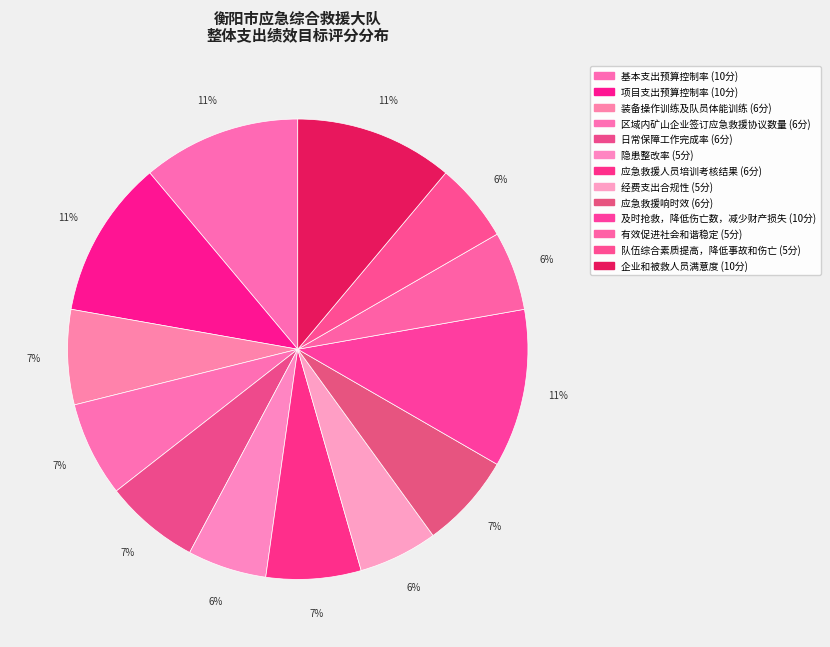

Is the sum of 隐患整改率 and 日常保障工作完成率 greater than half?

No